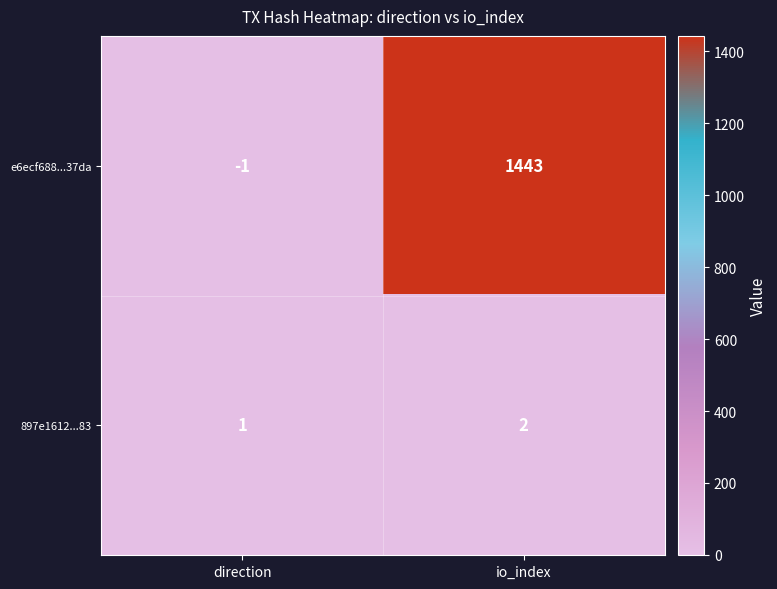

Reading left to right, list all the values displayed in this chart.

e6ecf688...37da: -1	1443
897e1612...83: 1	2